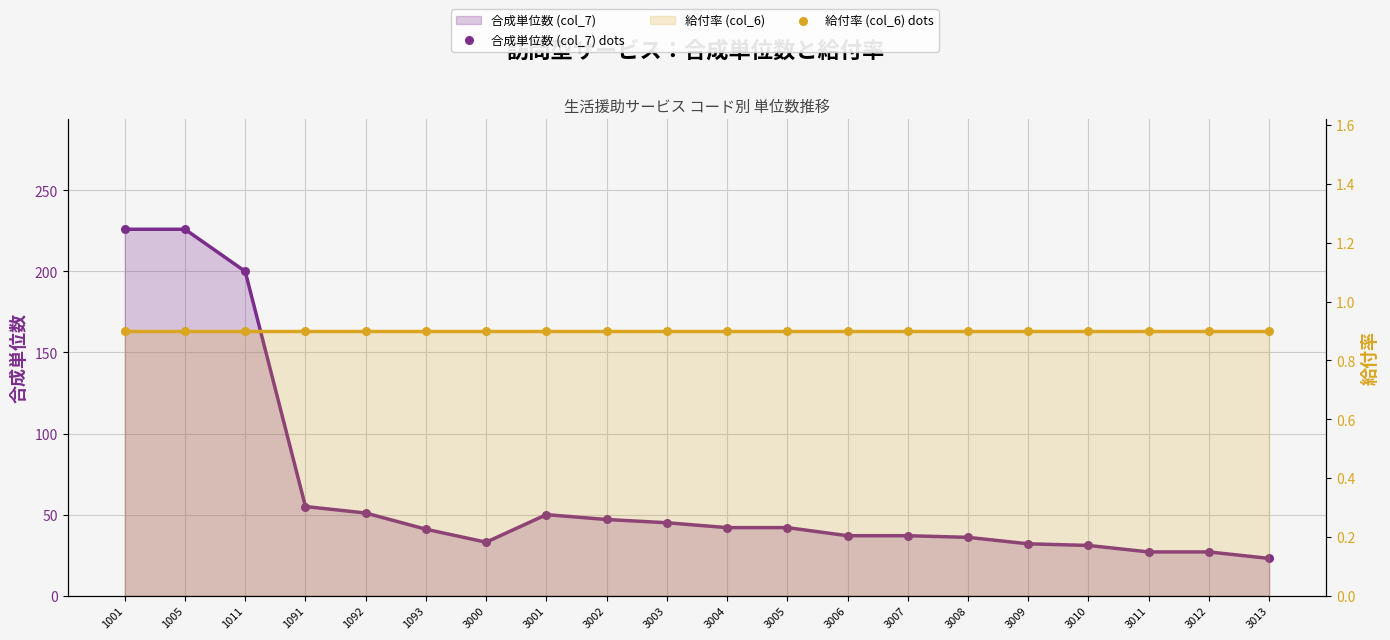

At how many categories does at least one series exceed 212?

2